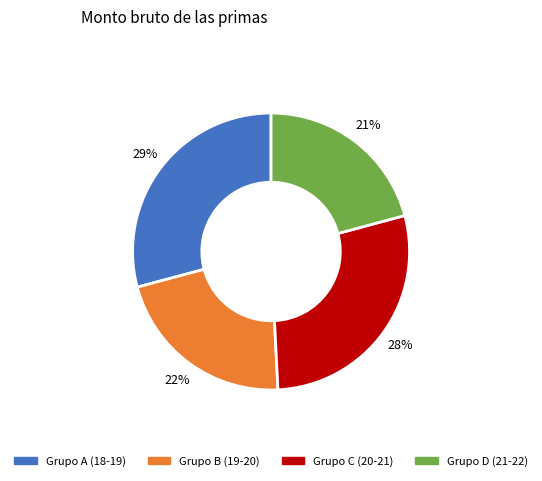

Is there any slice that represents more than half of the pie?

No